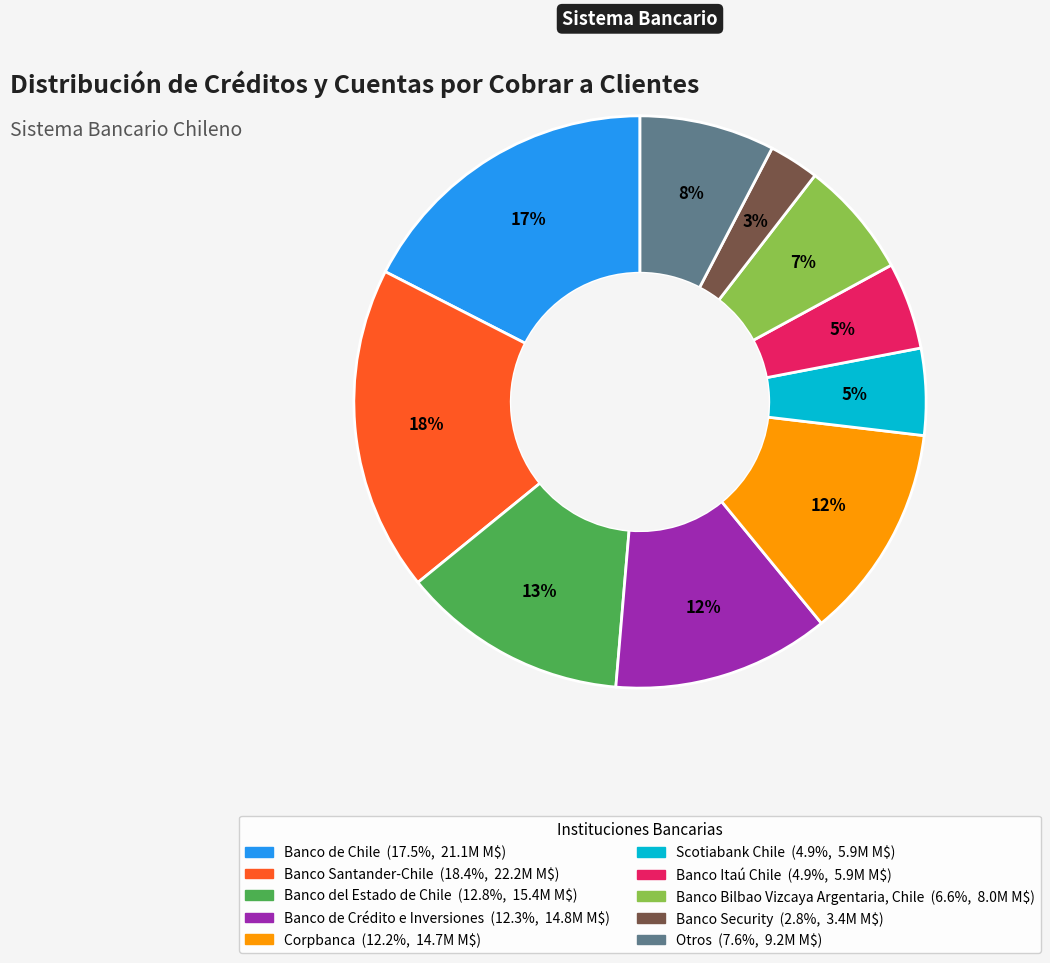

Count the number of slices in the pie.

10